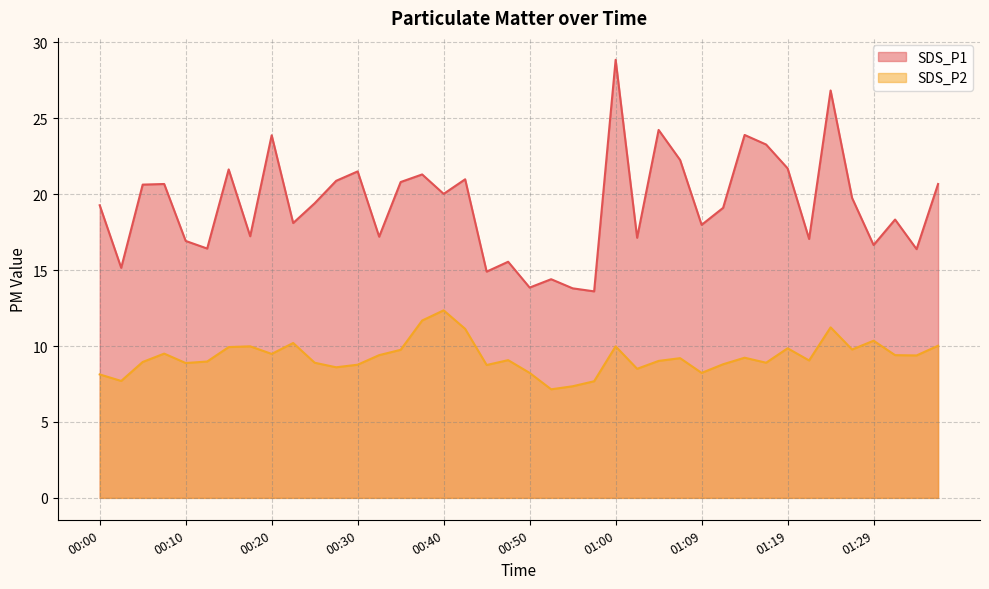

Reading right to left, transcribe all the data shown in this chart.

SDS_P1: 01:36=20.7	01:34=16.4	01:31=18.3	01:29=16.6	01:27=19.8	01:24=26.8	01:22=17.1	01:19=21.7	01:17=23.3	01:14=23.9	01:12=19.1	01:09=18.0	01:07=22.2	01:04=24.2	01:02=17.1	01:00=28.9	00:57=13.6	00:55=13.8	00:52=14.4	00:50=13.8	00:47=15.6	00:45=14.9	00:42=21.0	00:40=20.0	00:37=21.3	00:35=20.8	00:32=17.2	00:30=21.5	00:27=20.9	00:25=19.4	00:22=18.1	00:20=23.9	00:18=17.2	00:15=21.6	00:13=16.4	00:10=16.9	00:07=20.7	00:05=20.6	00:02=15.2	00:00=19.3
SDS_P2: 01:36=10.0	01:34=9.4	01:31=9.4	01:29=10.3	01:27=9.8	01:24=11.2	01:22=9.1	01:19=9.8	01:17=8.9	01:14=9.2	01:12=8.8	01:09=8.2	01:07=9.2	01:04=9.0	01:02=8.5	01:00=10.0	00:57=7.7	00:55=7.3	00:52=7.2	00:50=8.2	00:47=9.1	00:45=8.8	00:42=11.1	00:40=12.3	00:37=11.7	00:35=9.8	00:32=9.4	00:30=8.8	00:27=8.6	00:25=8.9	00:22=10.2	00:20=9.5	00:18=10.0	00:15=9.9	00:13=9.0	00:10=8.9	00:07=9.5	00:05=8.9	00:02=7.7	00:00=8.1